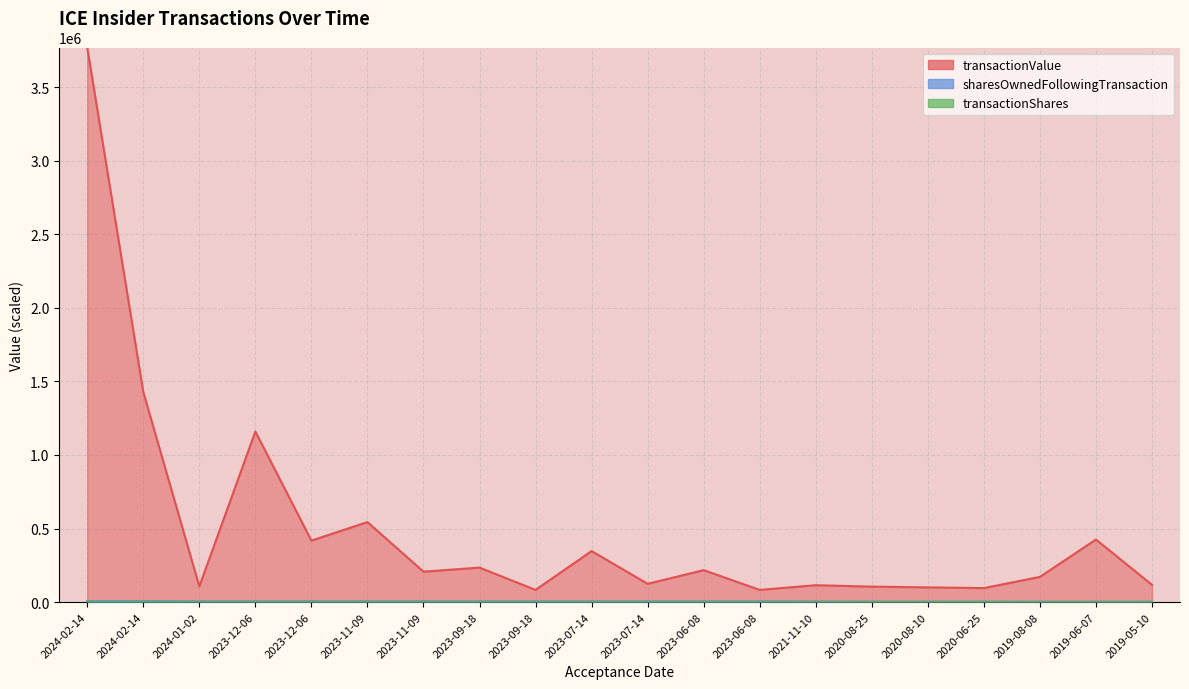

Is it true that transactionShares equals 2.5 at 2023-06-08?

True